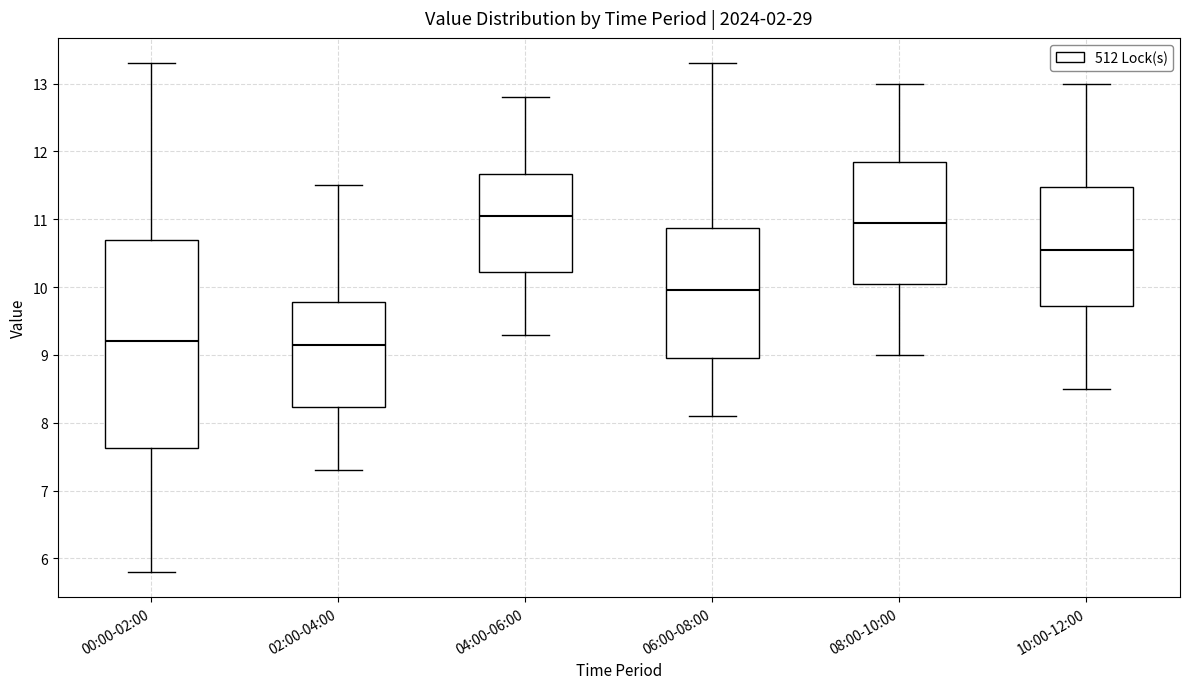

Reading left to right, transcribe this box plot: for each box, give where its median line is, the range the box spans, and where its two whiskers end, as read against the y-axis. The values are not printed on the chart, so give them approximately, as read against the axis.

00:00-02:00: median 9.2, box 7.6 to 10.7, whiskers 5.8 to 13.3
02:00-04:00: median 9.2, box 8.2 to 9.8, whiskers 7.3 to 11.5
04:00-06:00: median 11.1, box 10.2 to 11.7, whiskers 9.3 to 12.8
06:00-08:00: median 10.0, box 9.0 to 10.9, whiskers 8.1 to 13.3
08:00-10:00: median 11.0, box 10.1 to 11.9, whiskers 9.0 to 13.0
10:00-12:00: median 10.6, box 9.7 to 11.5, whiskers 8.5 to 13.0